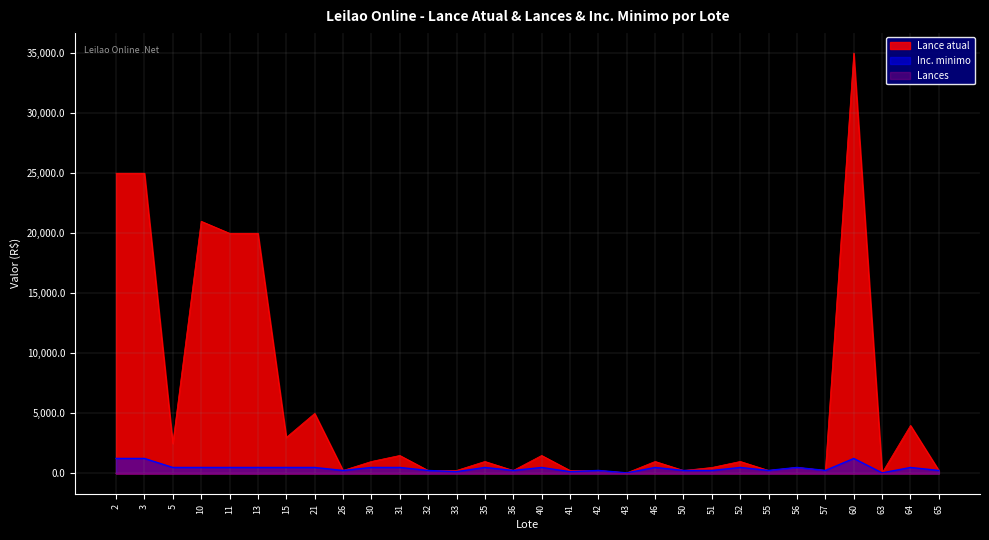

True or false: Lances has a value of -9 at 41.

False